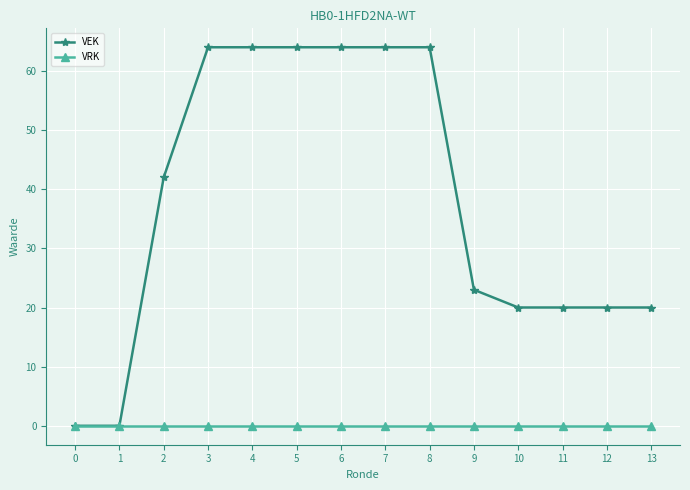

List the series in order of their overall mean, lowest first.

VRK, VEK